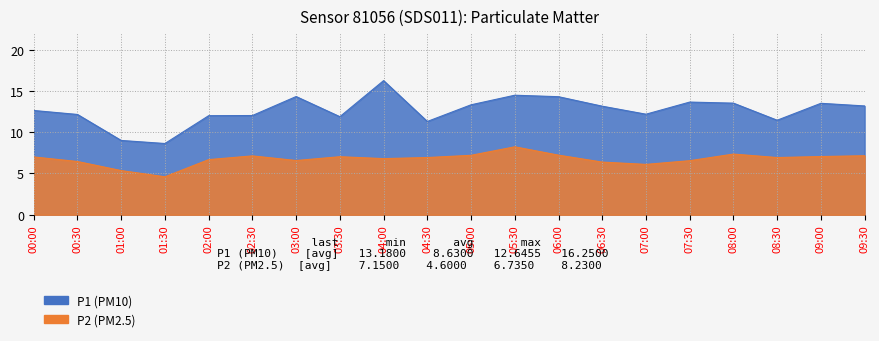

True or false: P2 and P1 intersect in this chart.

False